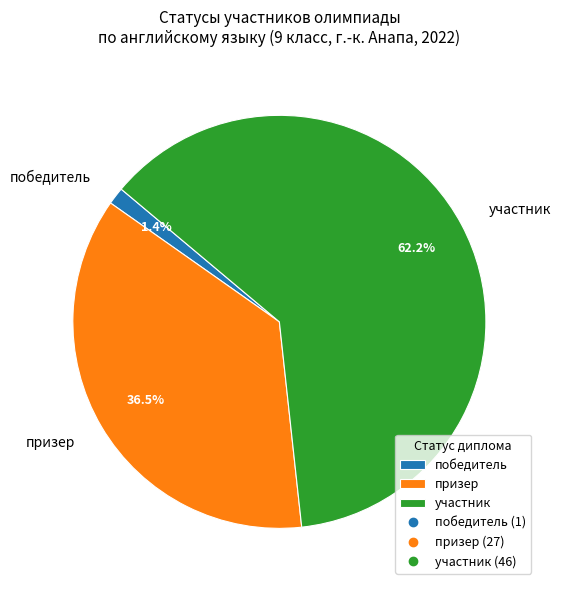

What percentage is the участник slice, to the nearest percent?

62%